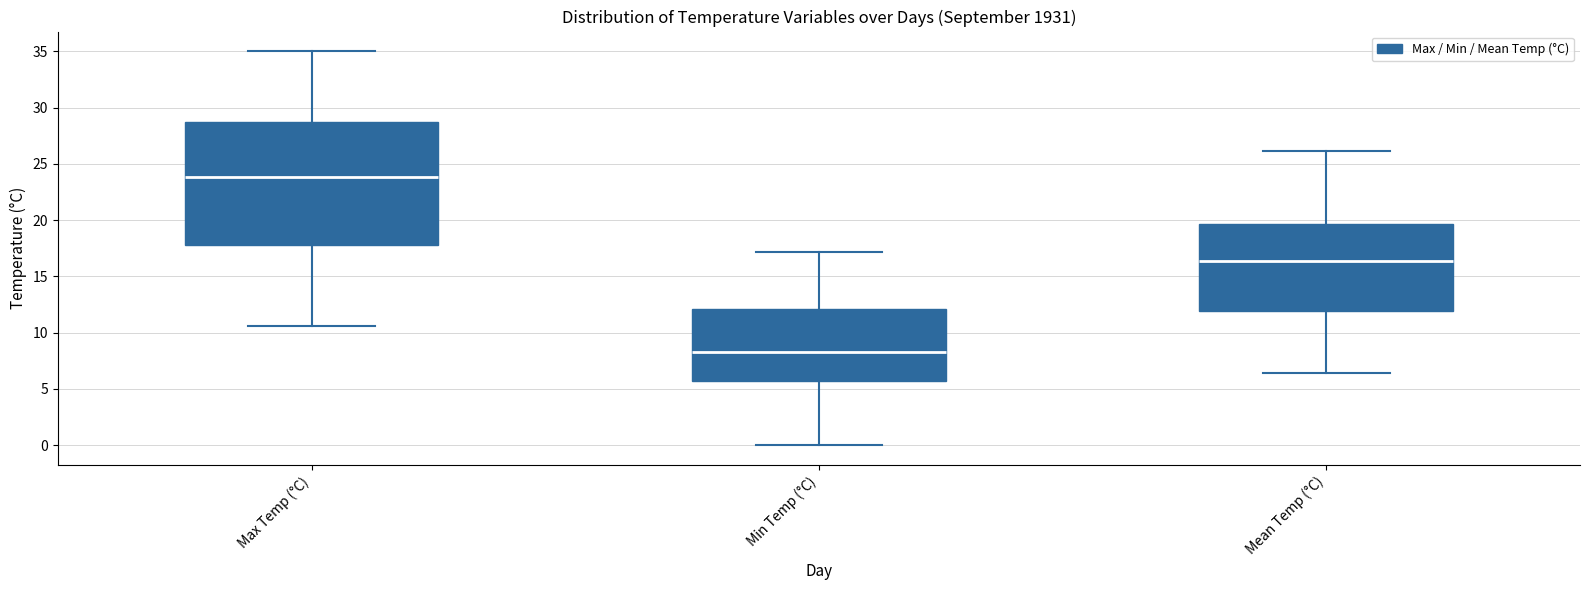

Where is the upper edge of the box for Mean Temp (°C) on the y-axis? The values are not printed on the chart, so give them approximately, as read against the axis.

19.5